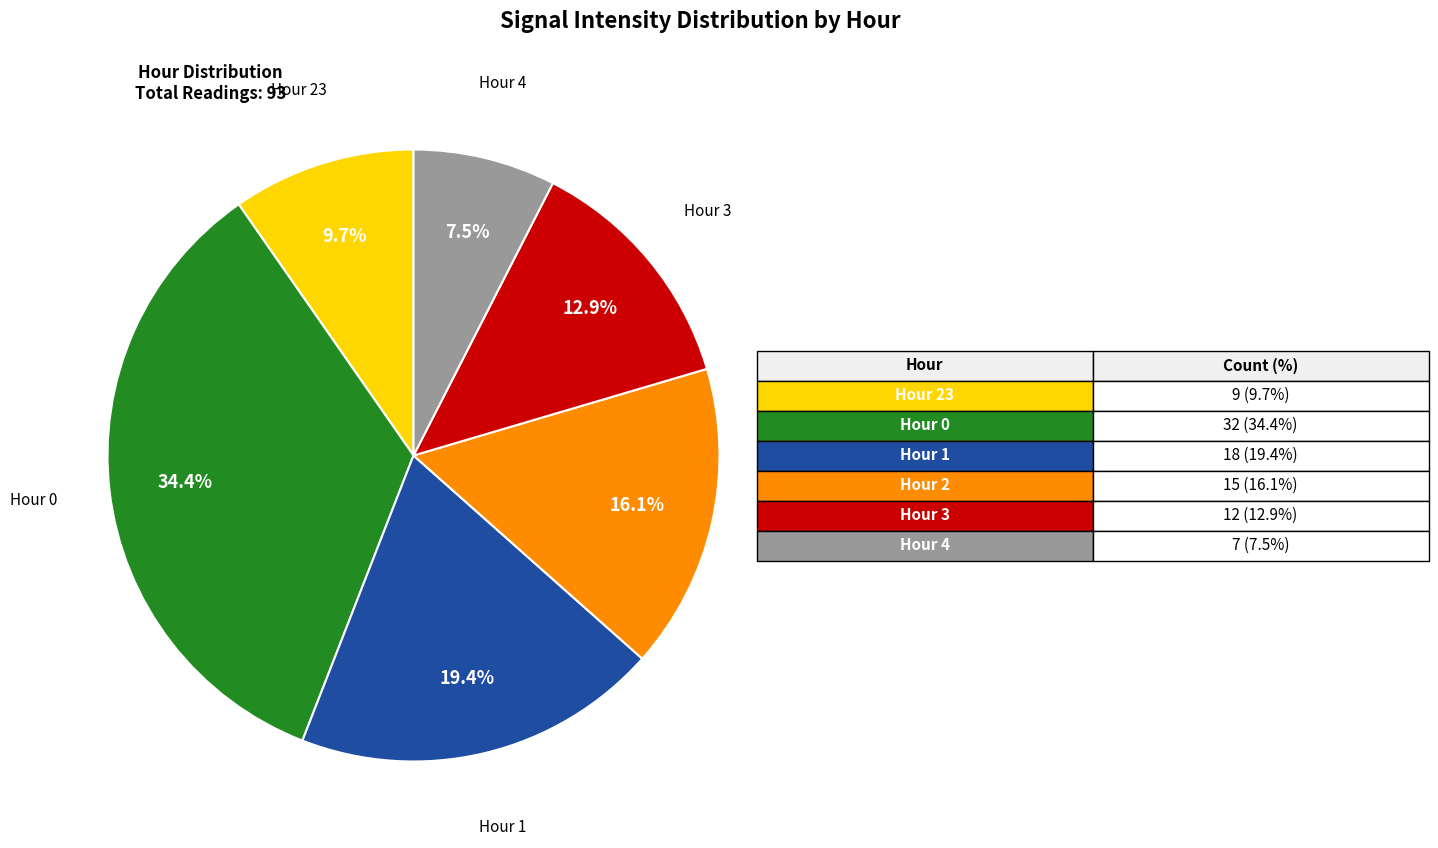

Does any single category account for the majority?

No